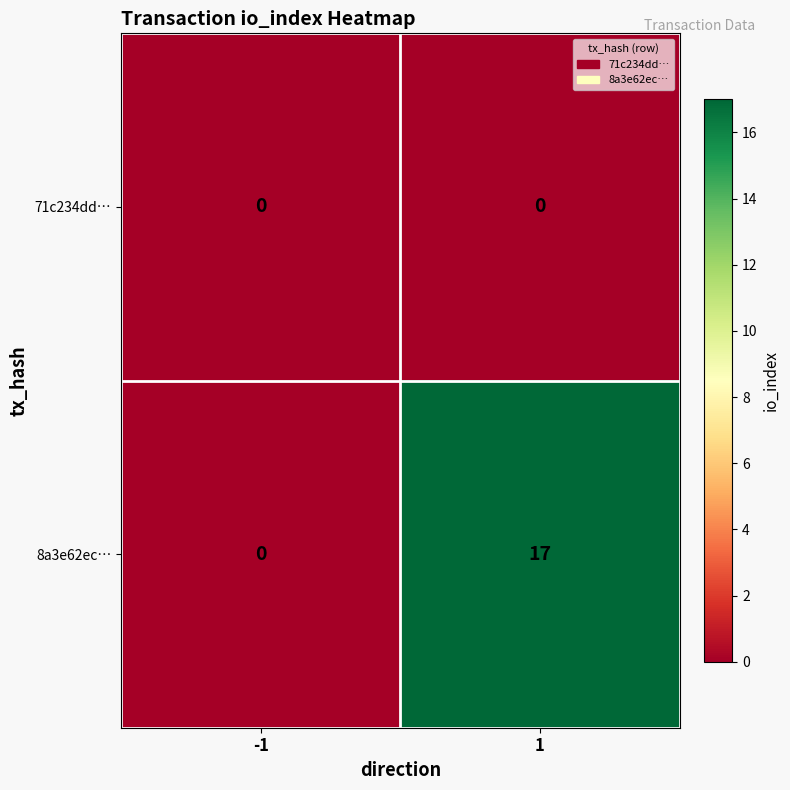

The 8a3e62ec… series shows 26 at 1. True or false?

False